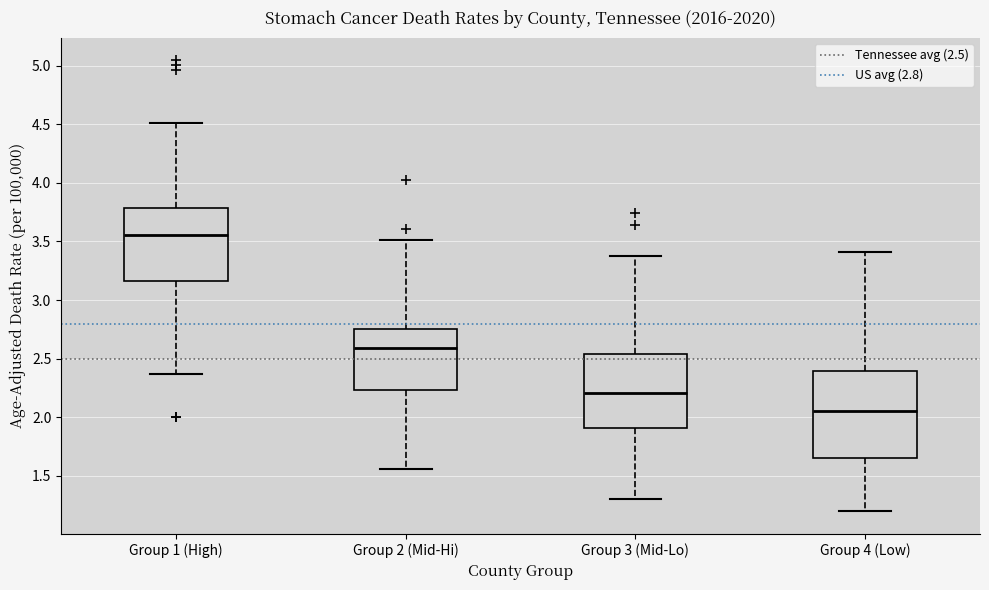

Comparing the boxes themselves (not the whiskers), which one is the tallest?

Group 4 (Low)